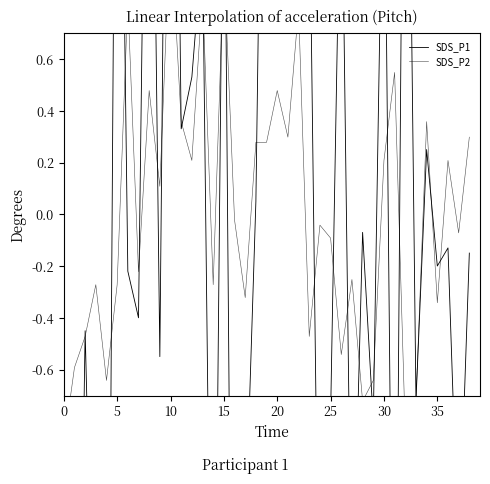

How many lines are shown in the chart?

2